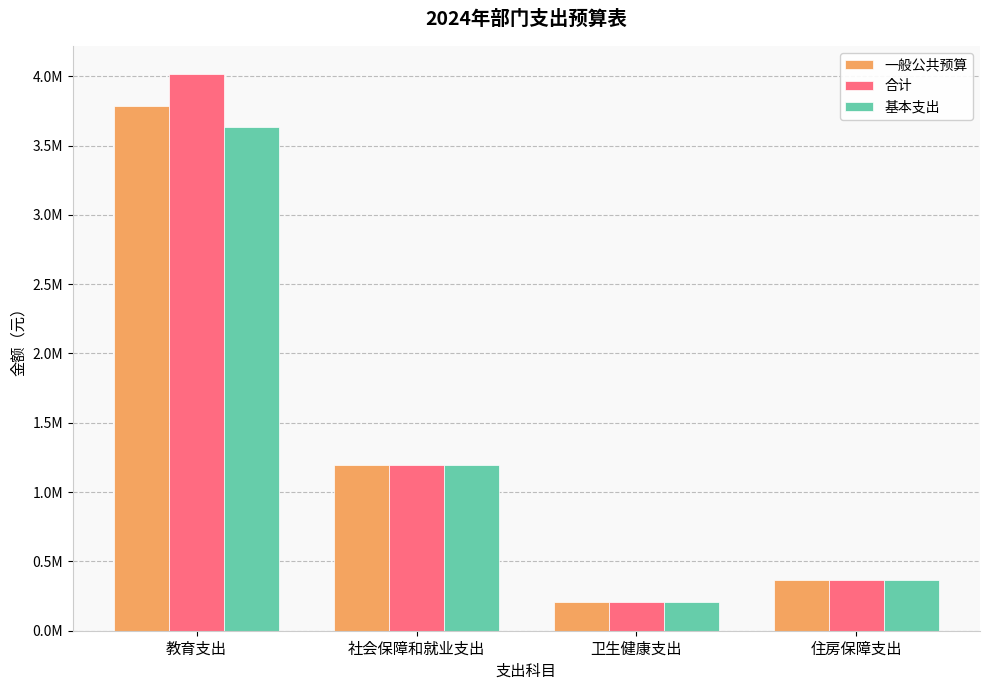

What is the difference between the second highest and minimum values in the 基本支出 series?

986925.6